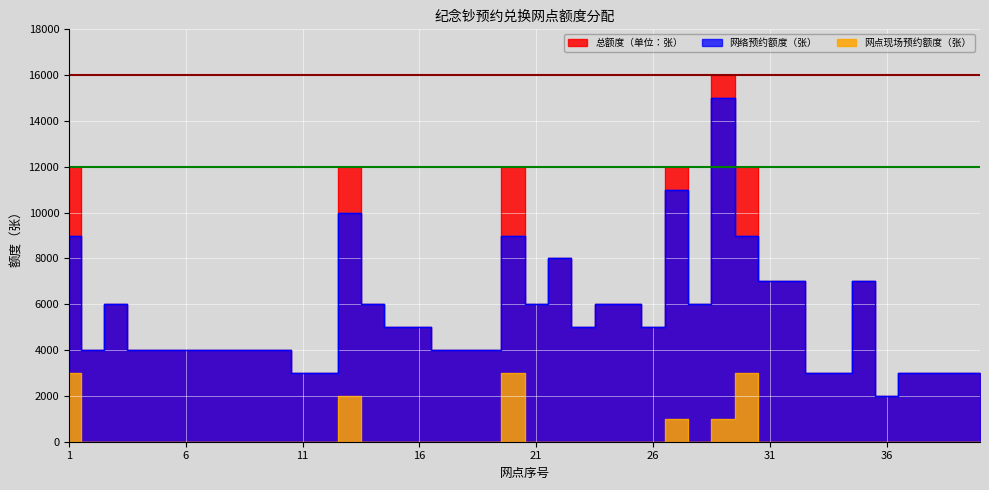

What is the difference between the second highest and second lowest values in the 总额度（单位：张） series?

9000